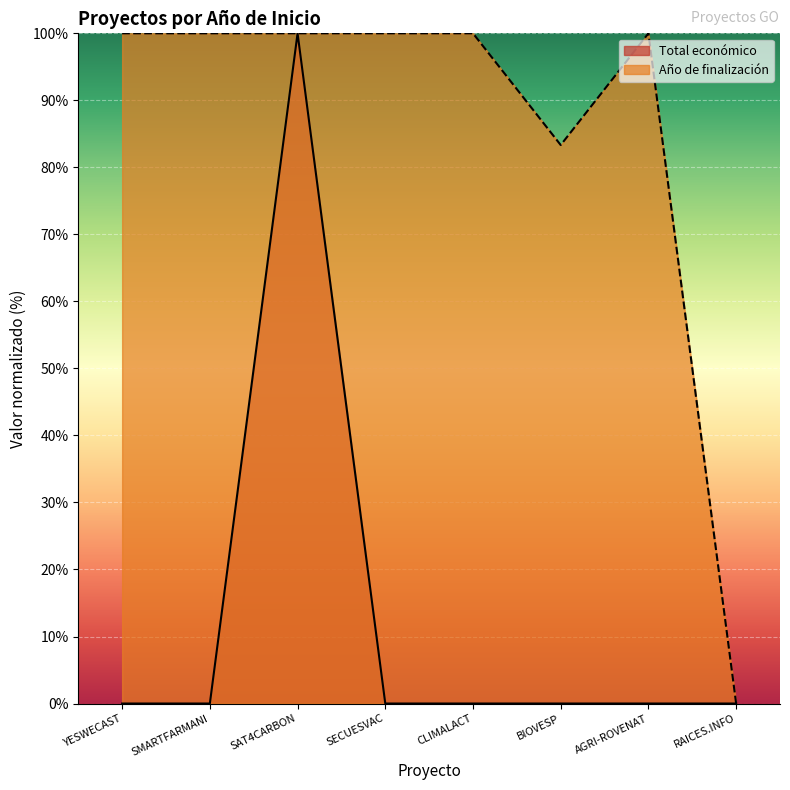

The value of Total económico at SMARTFARMANI is 0.0. True or false?

False